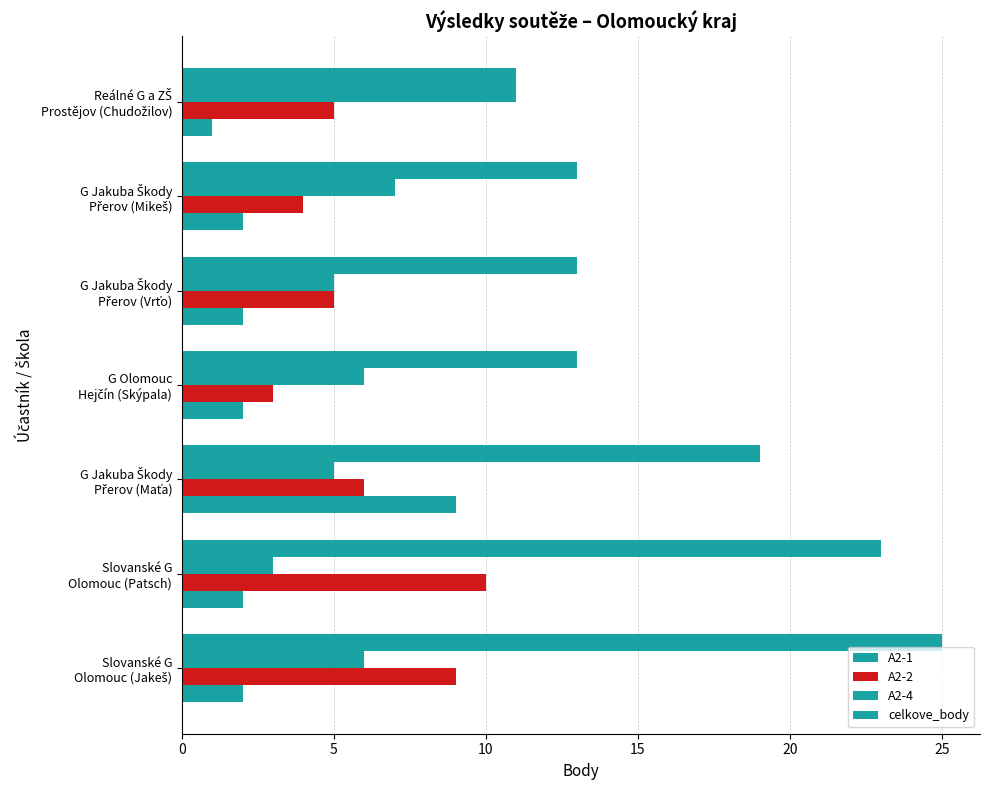

Reading left to right, extract all data points from this chart.

A2-1: 2	2	9	2	2	2	1
A2-2: 9	10	6	3	5	4	5
A2-4: 6	3	5	6	5	7	11
celkove_body: 25	23	19	13	13	13	11